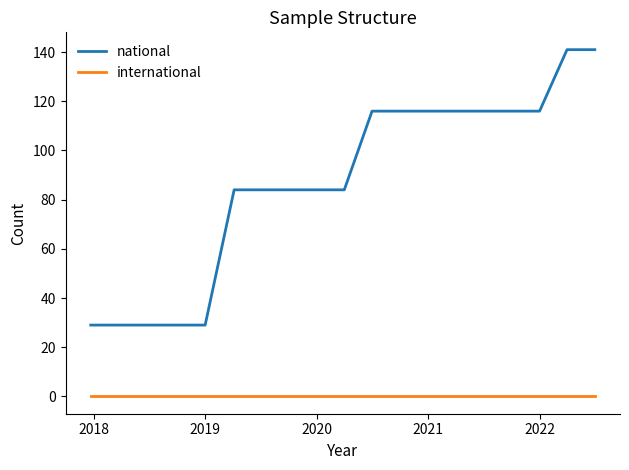

Which series has the largest range (max minus min)?

national